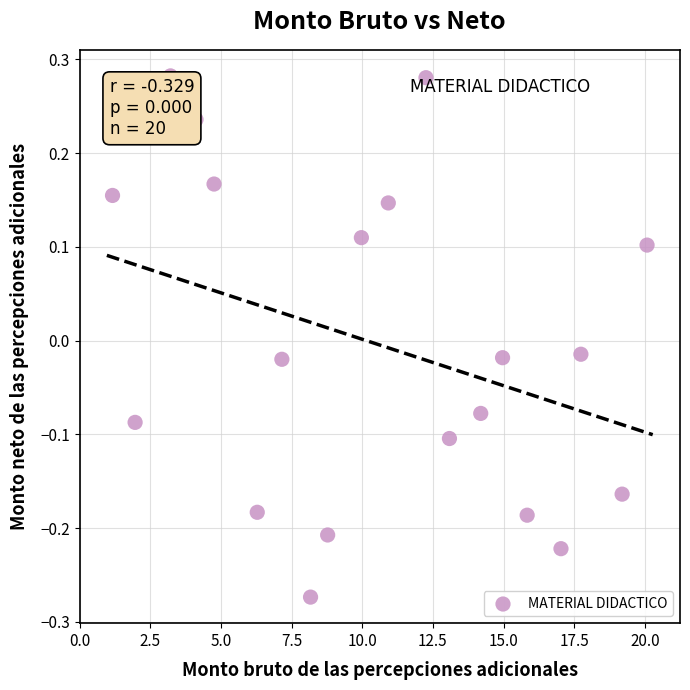

What is the range of Y values (max minus min)?

0.6